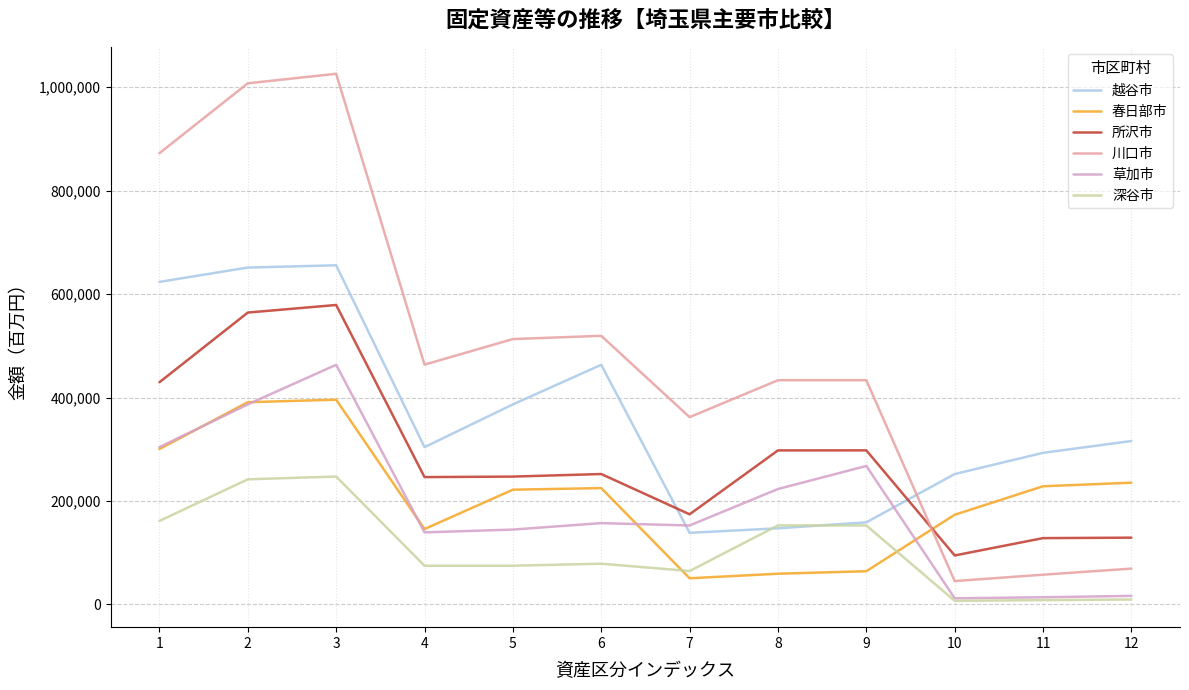

How many times do 春日部市 and 所沢市 cross each other?

1